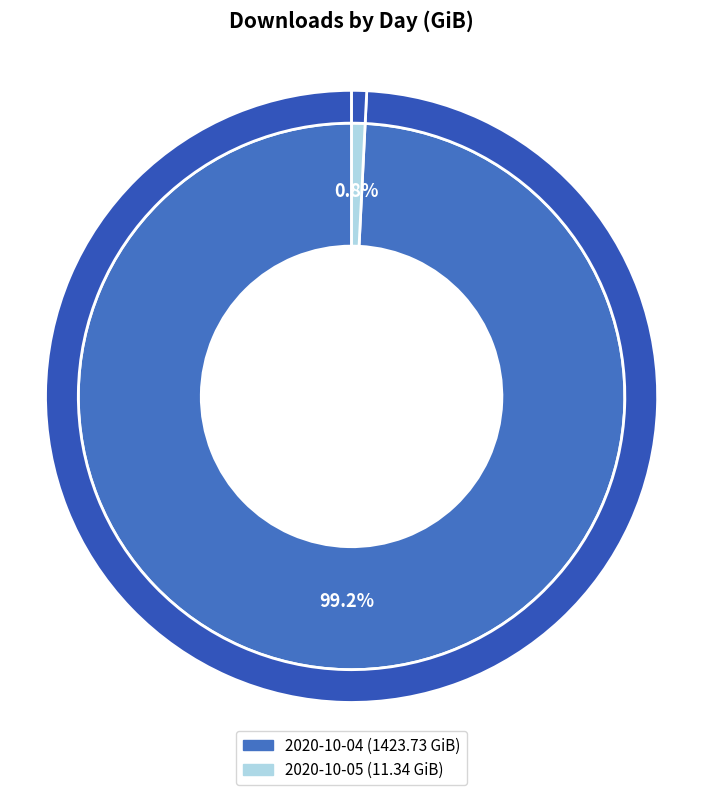

Between 2020-10-04 and 2020-10-05, which is larger?

2020-10-04